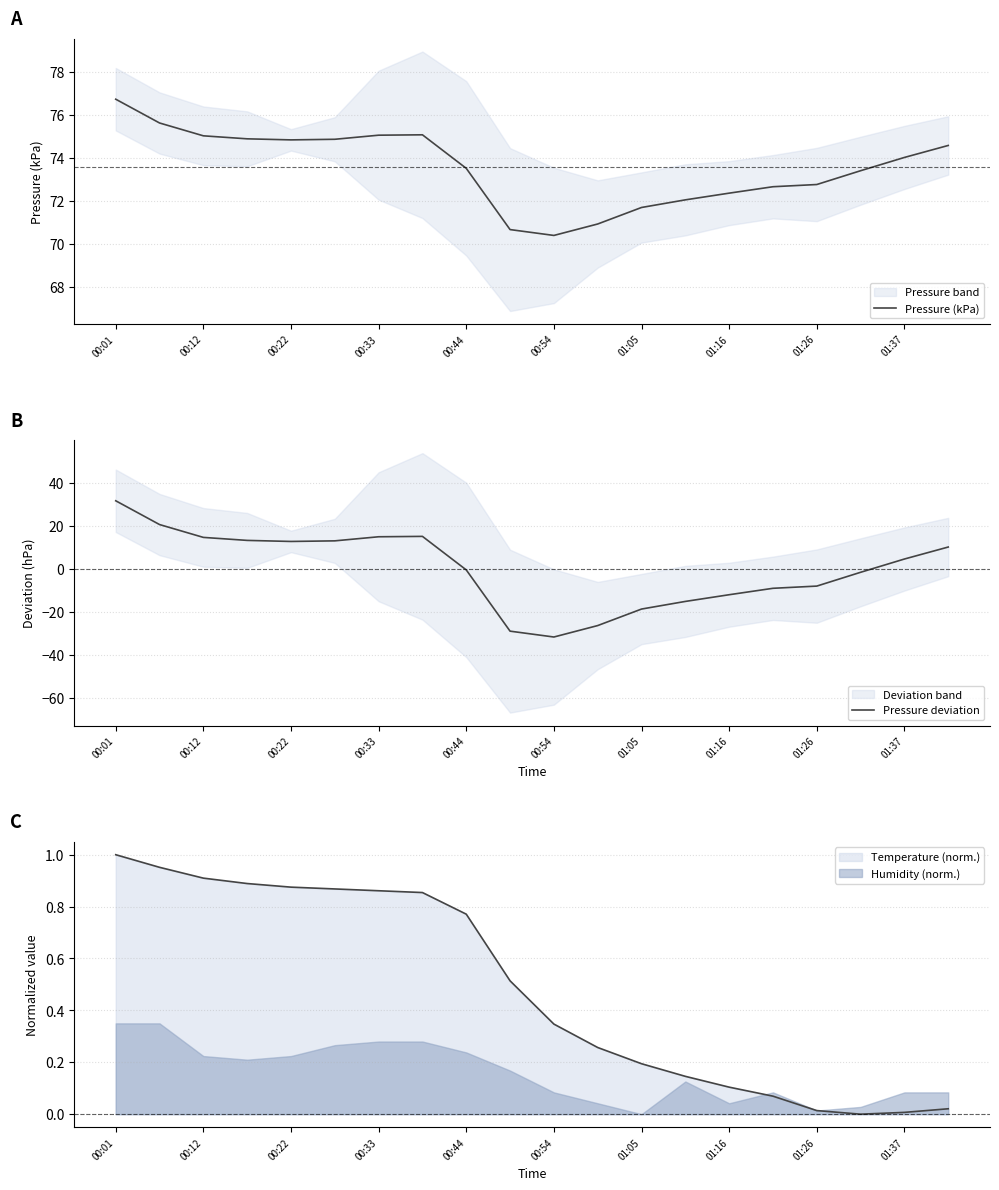

What is the smallest value displayed?

-31.6